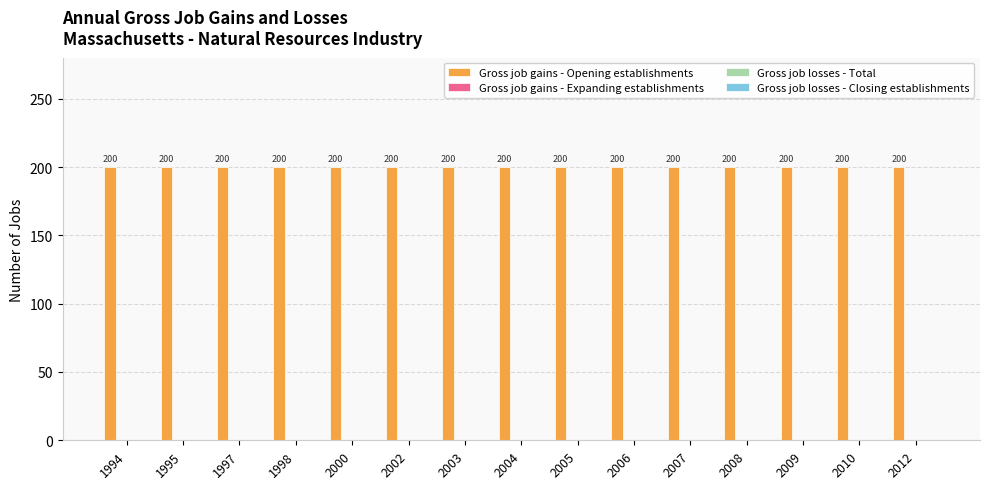

Reading left to right, extract all data points from this chart.

Gross job gains - Opening establishments: 200	200	200	200	200	200	200	200	200	200	200	200	200	200	200
Gross job gains - Expanding establishments: 0	0	0	0	0	0	0	0	0	0	0	0	0	0	0
Gross job losses - Total: 0	0	0	0	0	0	0	0	0	0	0	0	0	0	0
Gross job losses - Closing establishments: 0	0	0	0	0	0	0	0	0	0	0	0	0	0	0